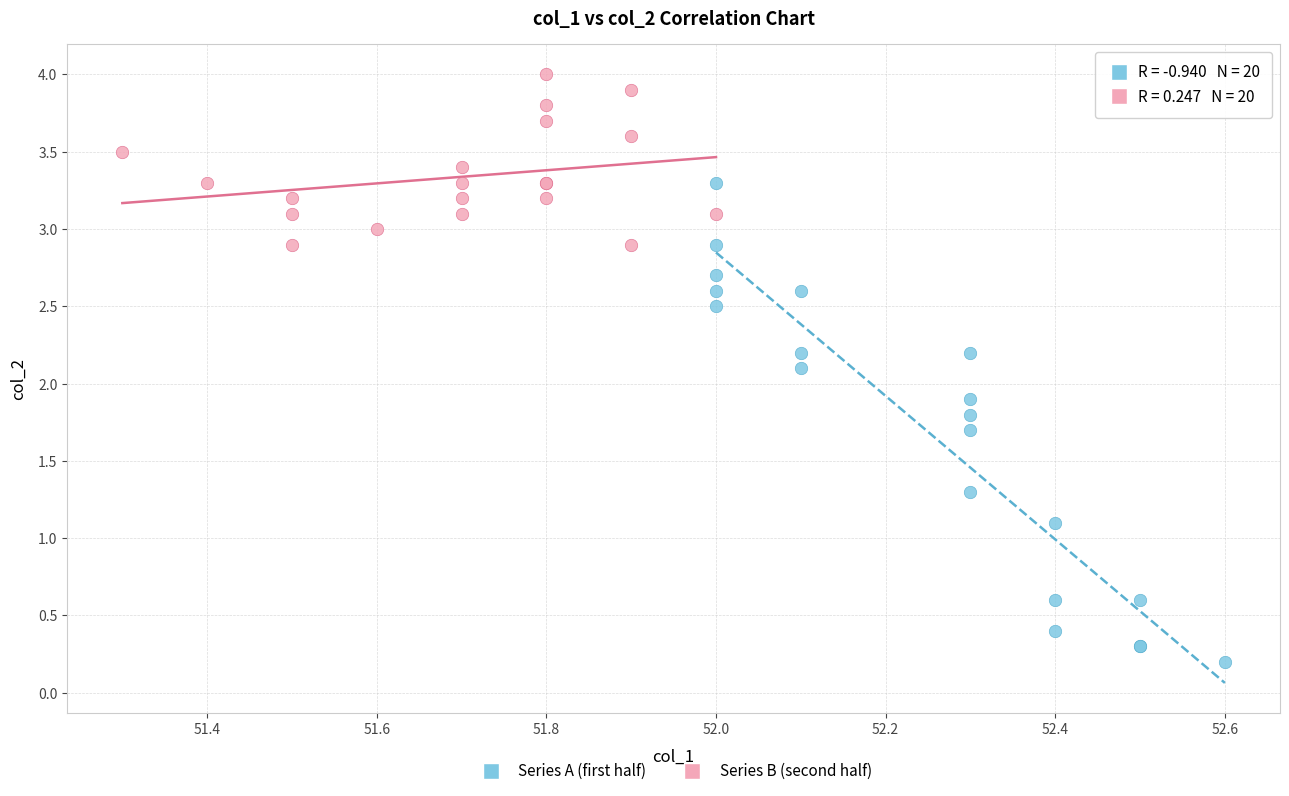

Which series contains the lowest Y value?

Series A (first half)